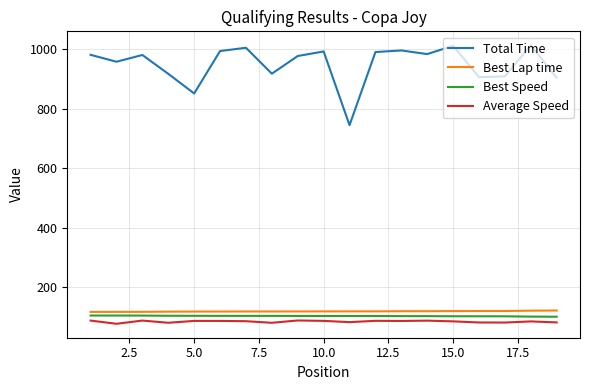

Which series has the largest range (max minus min)?

Total Time